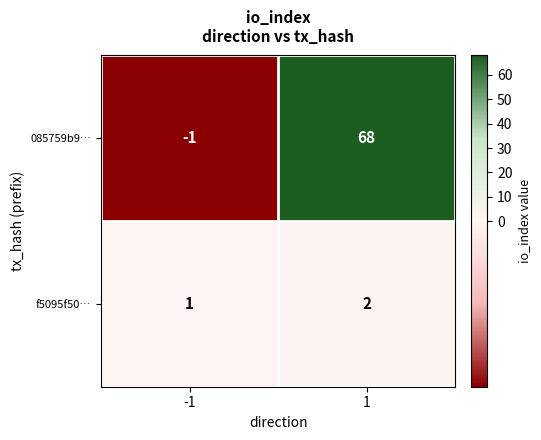

Which series changed the most between -1 and 1?

085759b9…